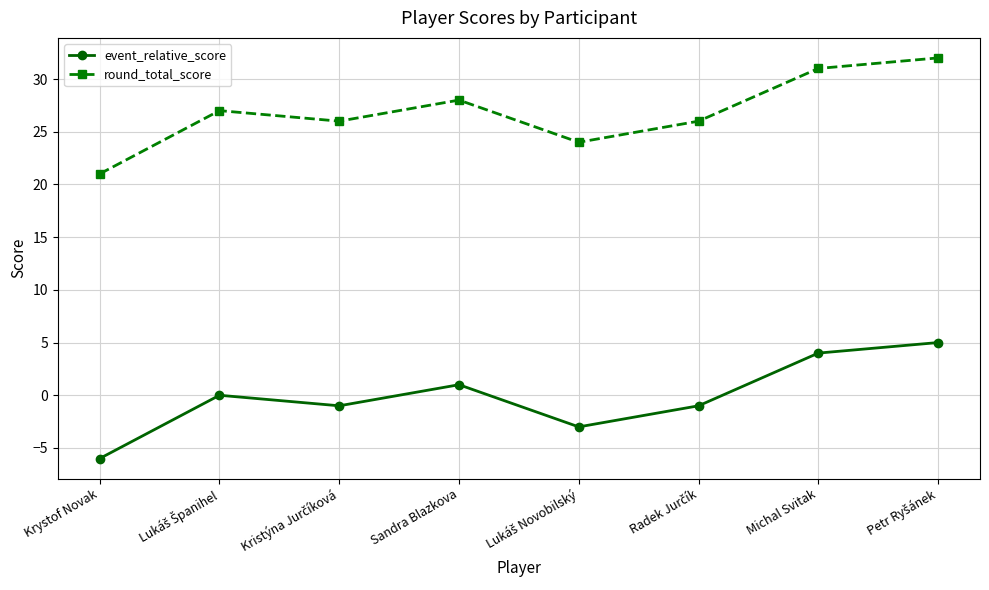

List the series in order of their overall mean, highest first.

round_total_score, event_relative_score